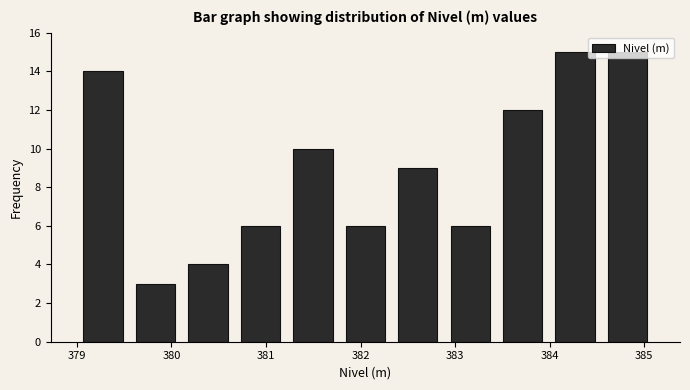

How tall is the bar that spans 383.4 to 384.0 on the x-axis? Neither the bar edges nor the heights are printed on the chart, so give them approximately, as read against the axes.

12